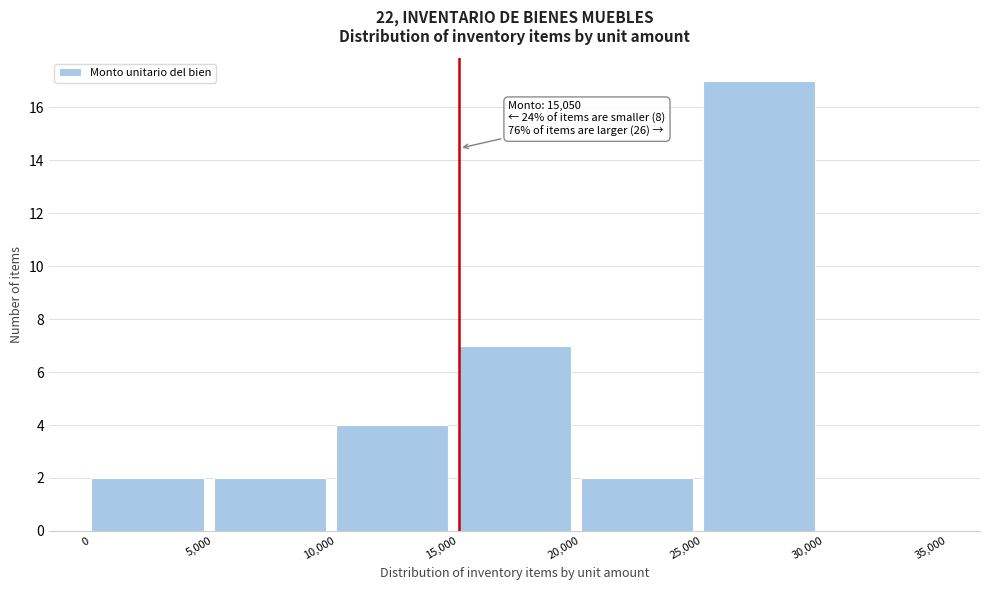

Which range on the x-axis has the tallest bar?

25,000 to 30,000